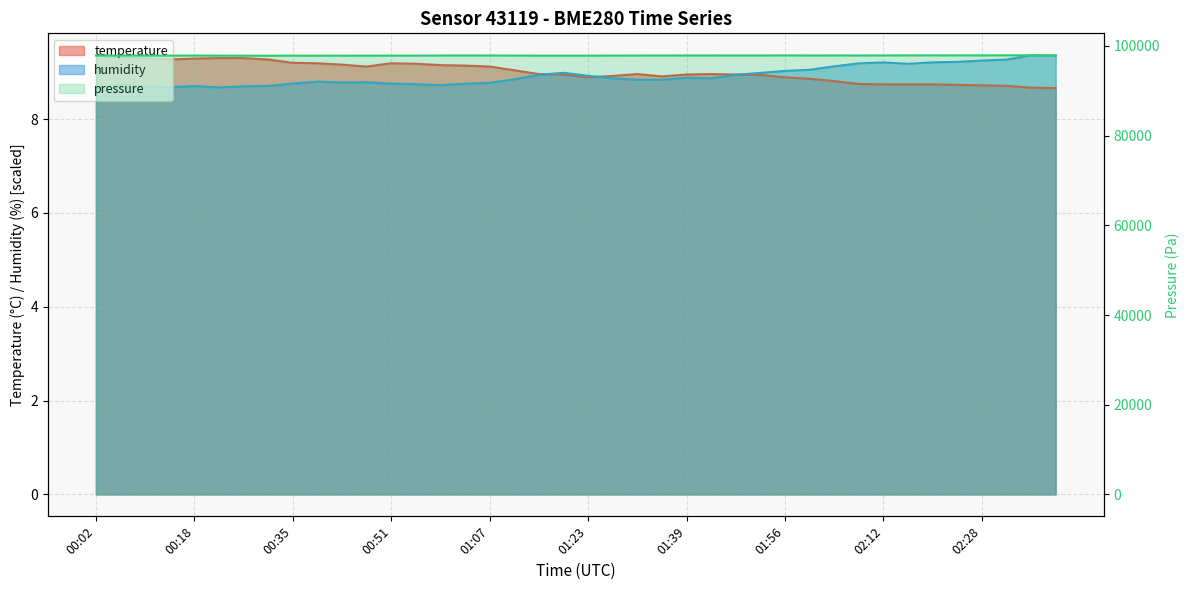

In humidity, how many points are higher than both neighbors (excluding endpoints)?

8